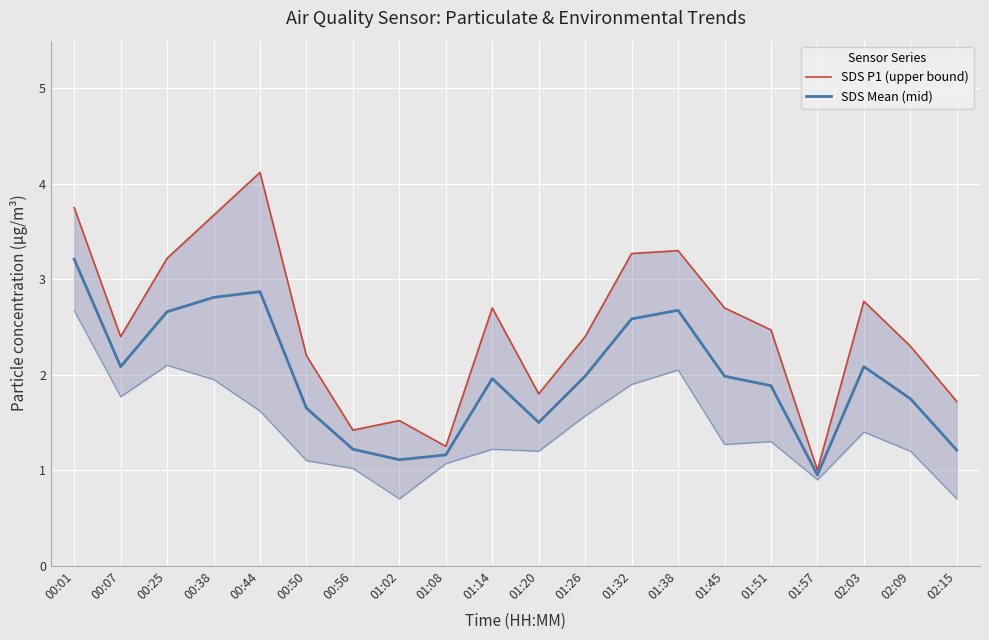

Which series has the largest range (max minus min)?

SDS P1 (upper bound)